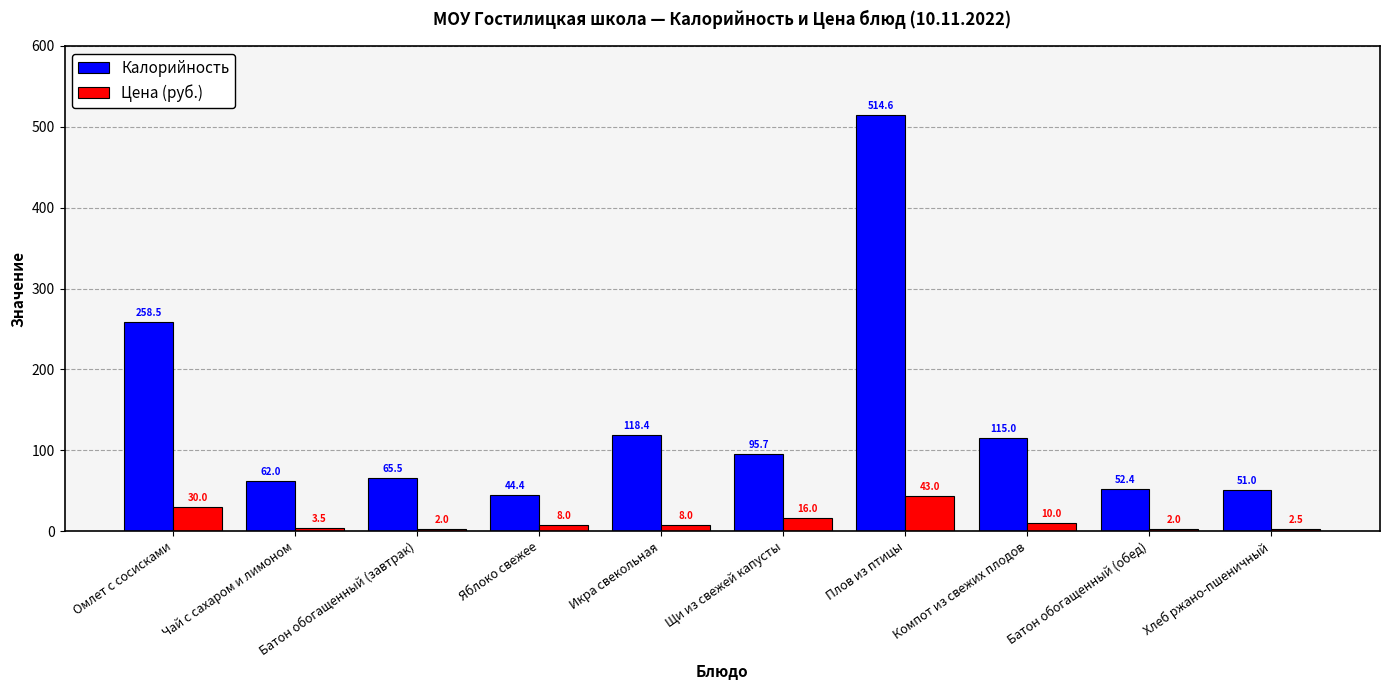

What is the average value of the Цена (руб.) series?

12.5